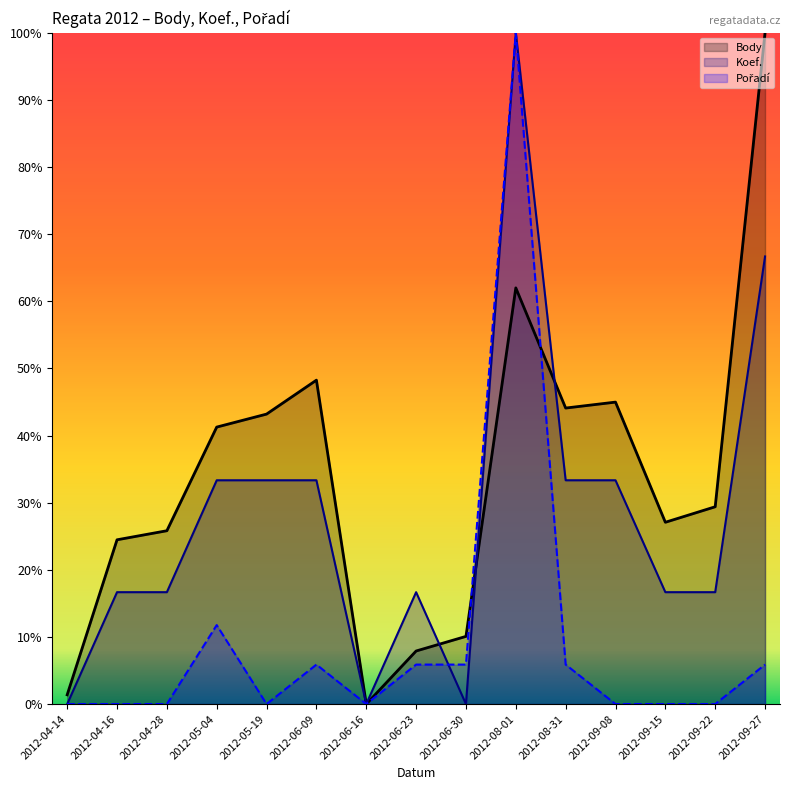

Between 2012-06-30 and 2012-08-01, which is larger?

2012-08-01